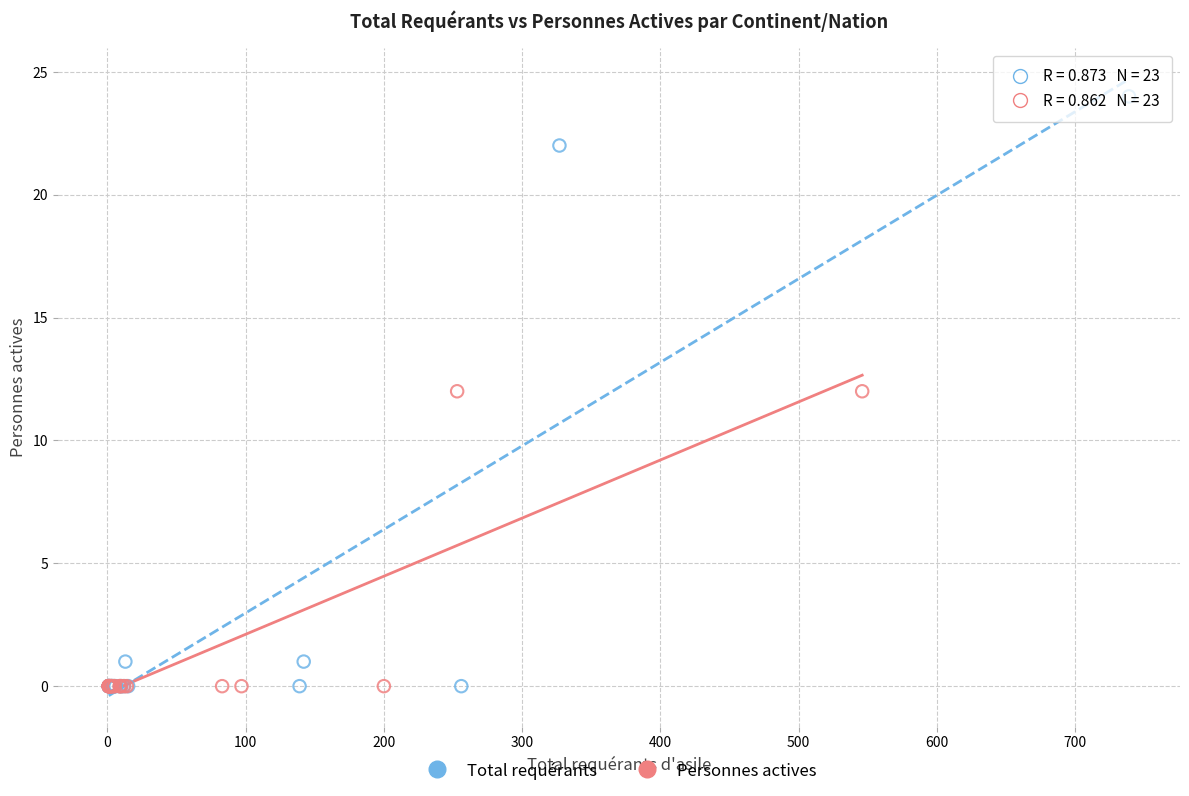

Which series has the largest Y range (max minus min)?

Total requérants